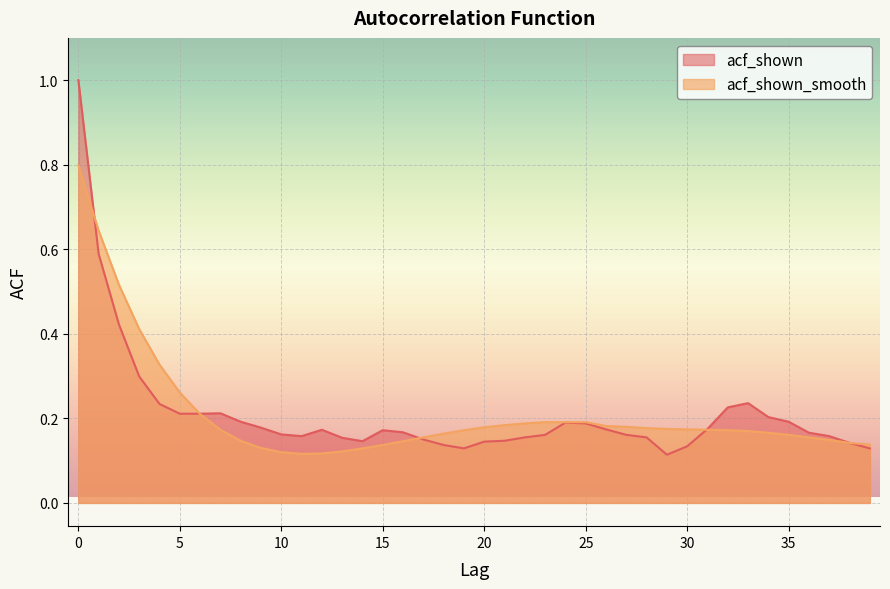

How many categories are shown in the chart?

40